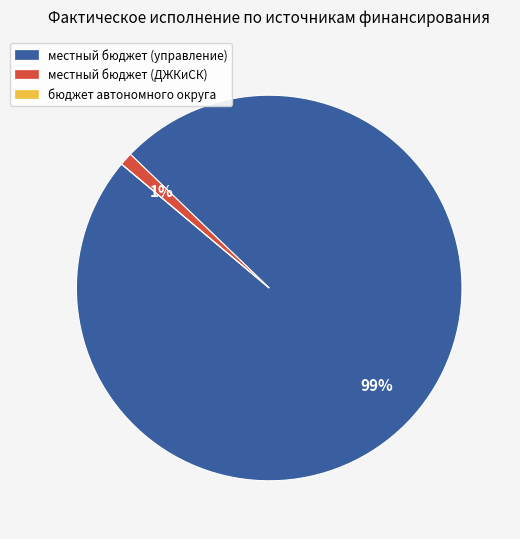

What percentage is the местный бюджет (управление) slice, to the nearest percent?

99%